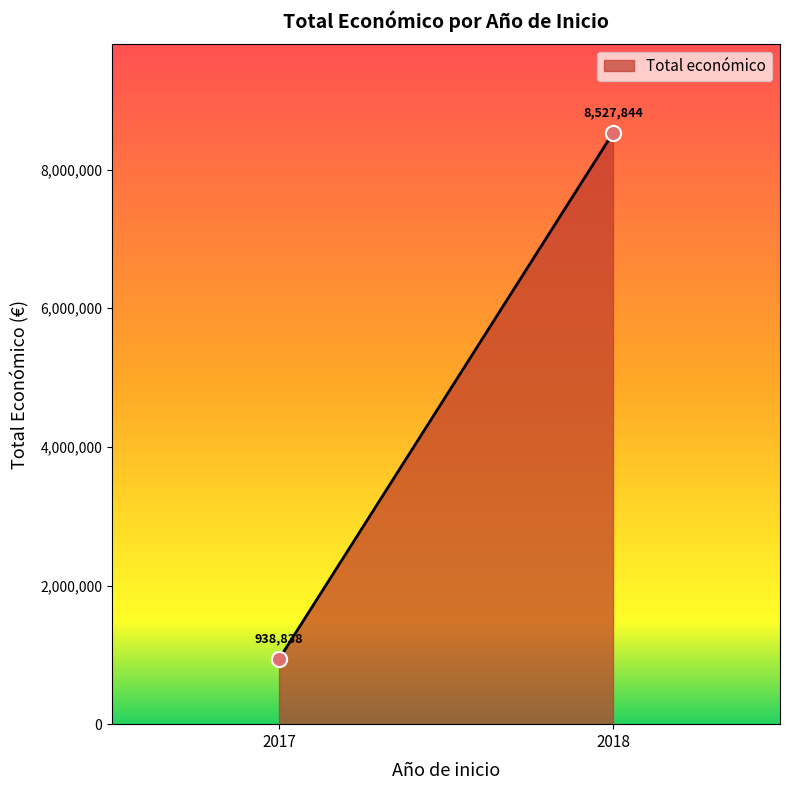

What Y value in the scatter plot is closest to 4733341?

938838